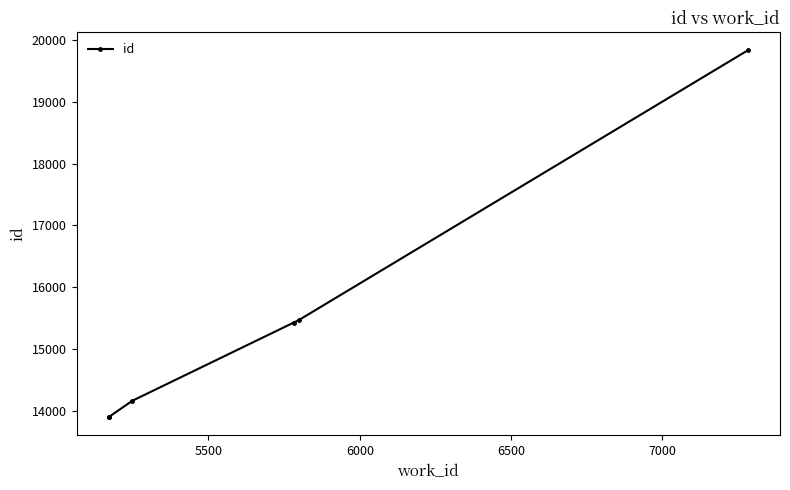

What is the average value?

15448